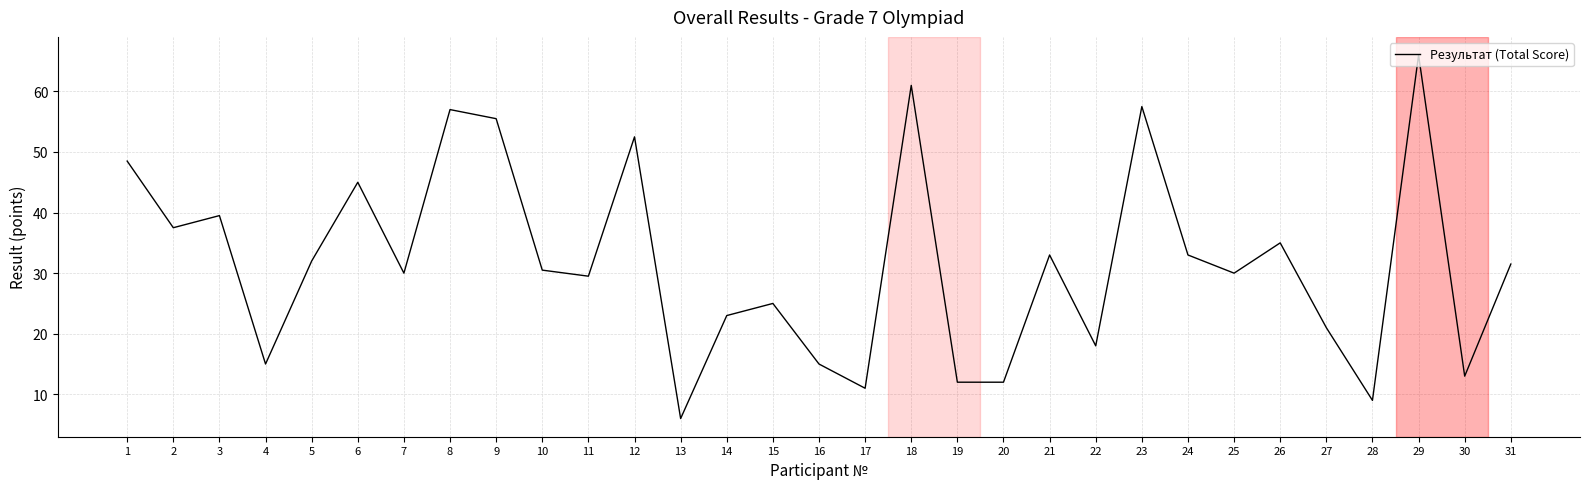

What value does the data have at 2?

37.5